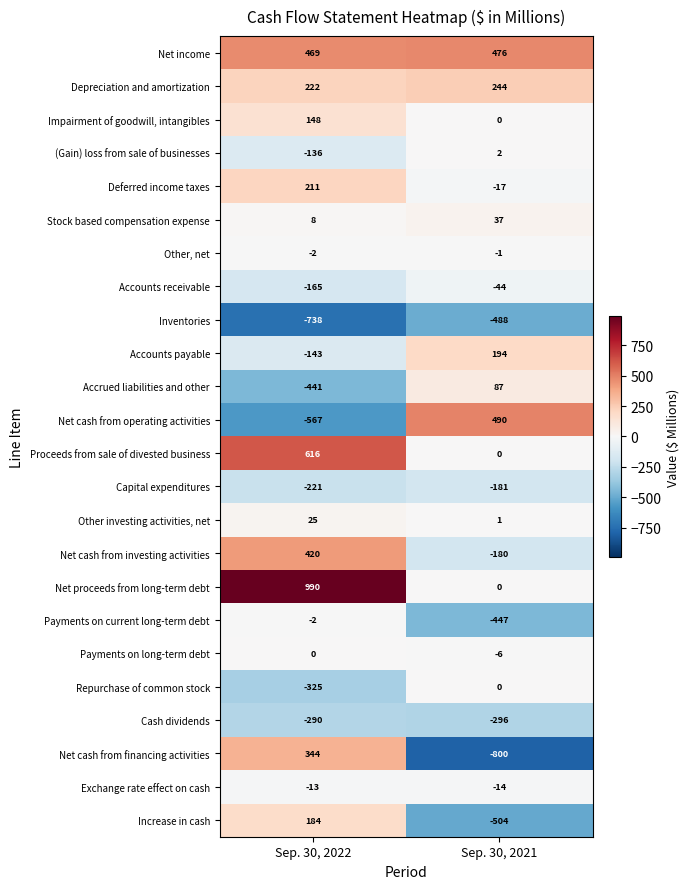

At which category is the sum across all series the highest?

Sep. 30, 2022